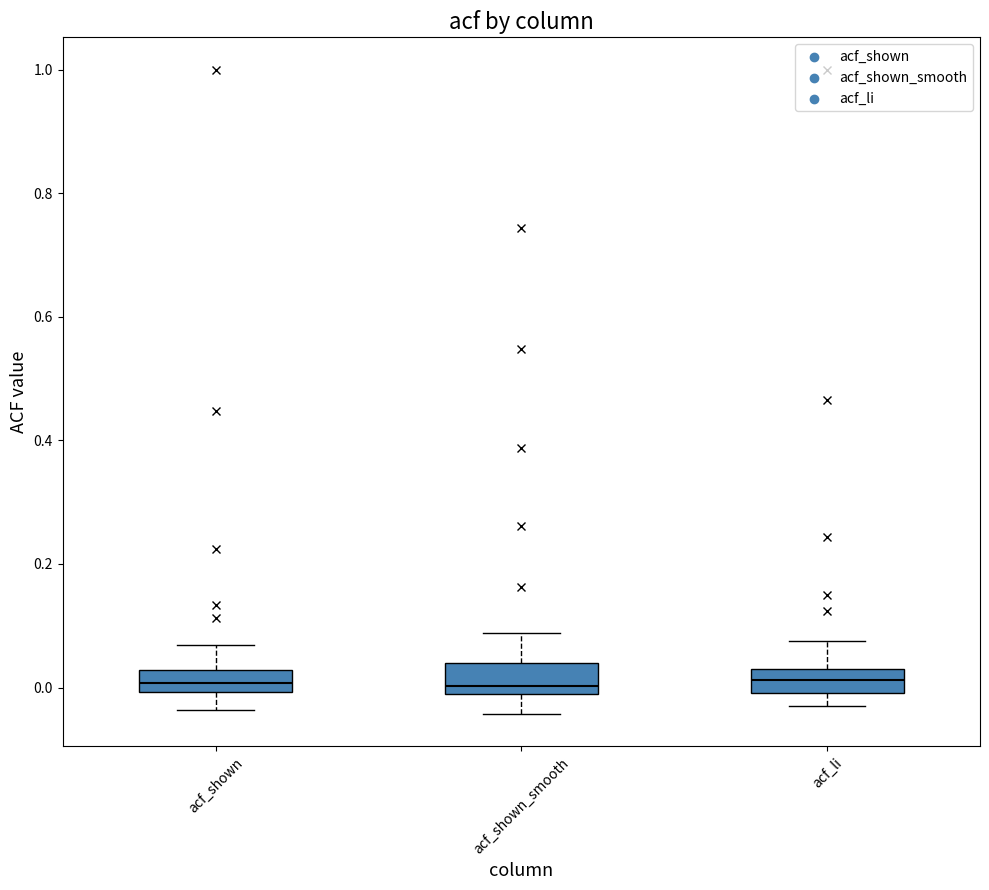

Reading left to right, transcribe this box plot: for each box, give where its median line is, the range the box spans, and where its two whiskers end, as read against the y-axis. The values are not printed on the chart, so give them approximately, as read against the axis.

acf_shown: median 0.00 (inside the box), box 0.00 to 0.02, whiskers -0.04 to 0.06
acf_shown_smooth: median 0.00, box -0.02 to 0.04, whiskers -0.04 to 0.08
acf_li: median 0.02 (inside the box), box 0.00 to 0.02, whiskers -0.02 to 0.08